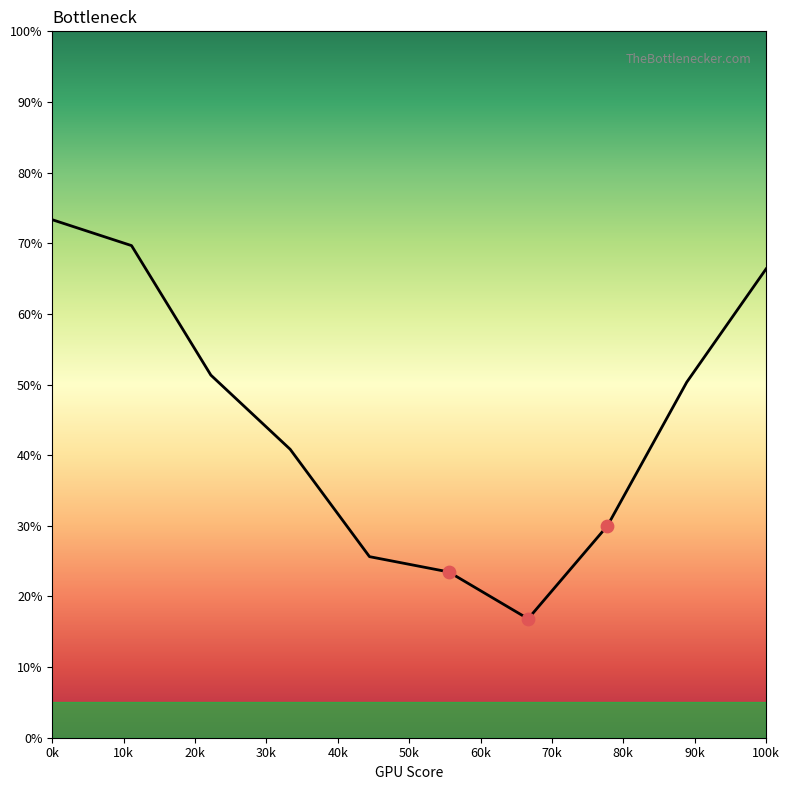

What is the maximum value shown in the chart?

73.3